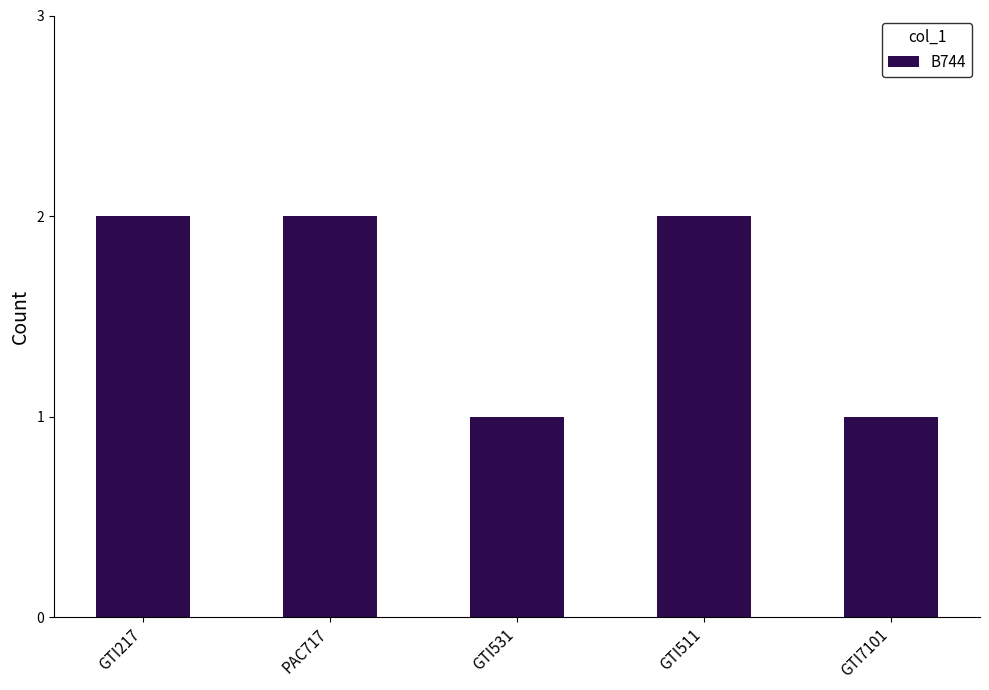

Reading left to right, extract all data points from this chart.

GTI217=2	PAC717=2	GTI531=1	GTI511=2	GTI7101=1